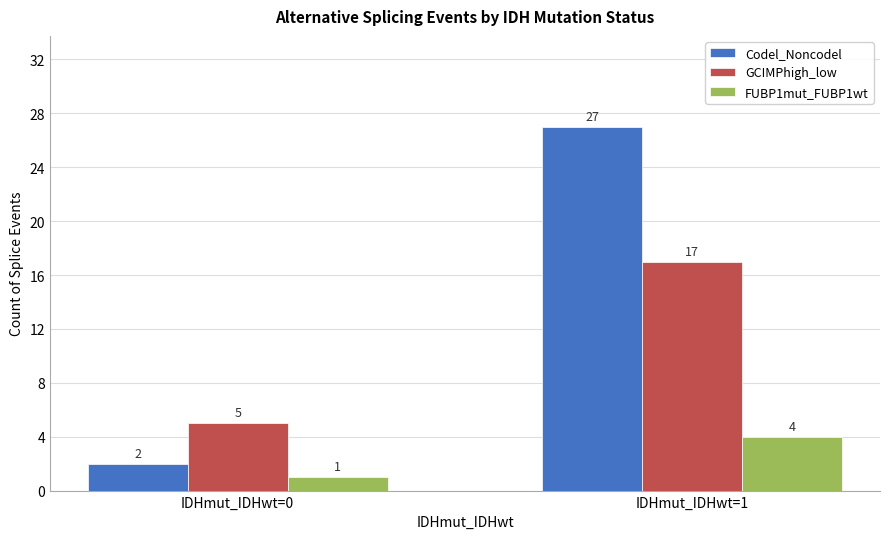

What is the difference between the maximum and minimum values in the GCIMPhigh_low series?

12